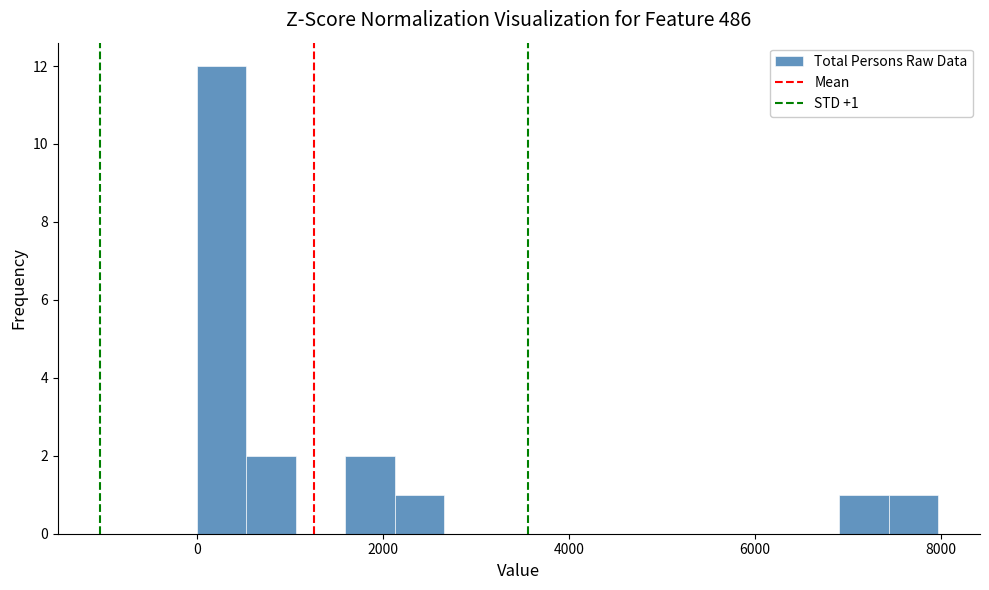

Read against the x-axis, roughly where is the centre of the tallest bar?

200